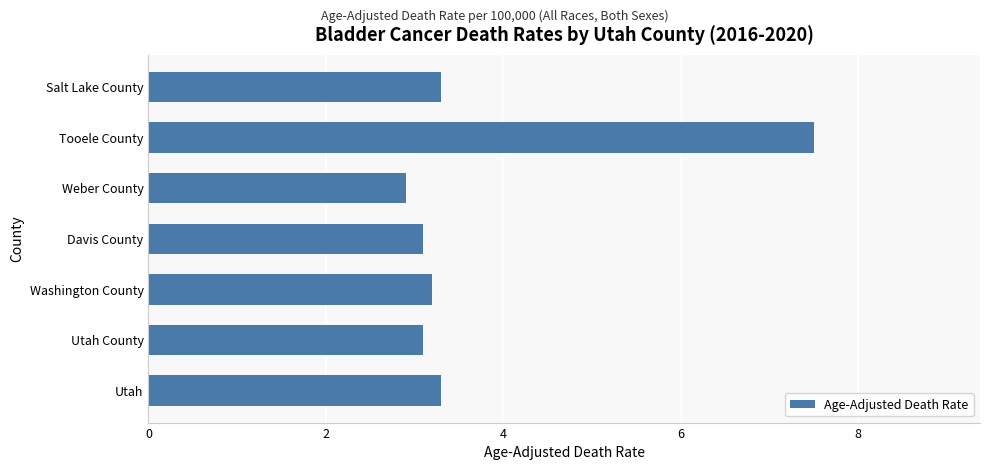

What is the change in value from Utah to Weber County?

-0.4